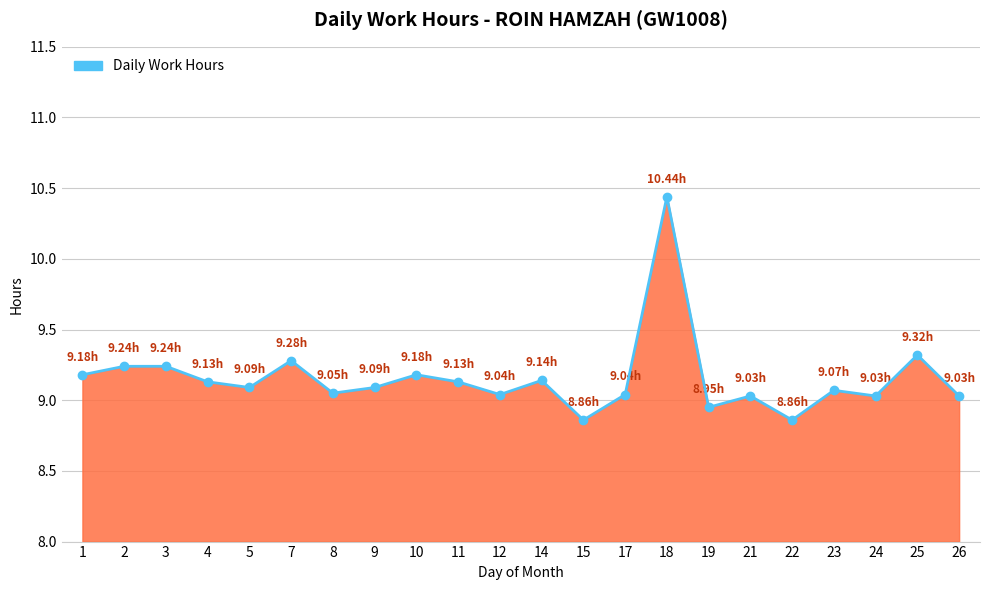

What is the difference between the second highest and second lowest values?

0.5